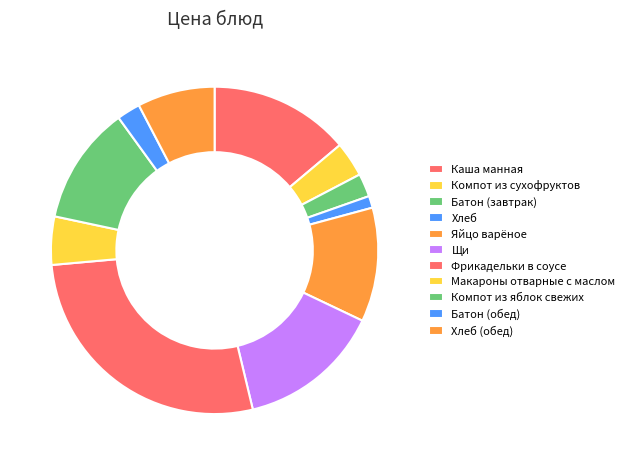

What is the smallest slice in the pie chart?

Хлеб